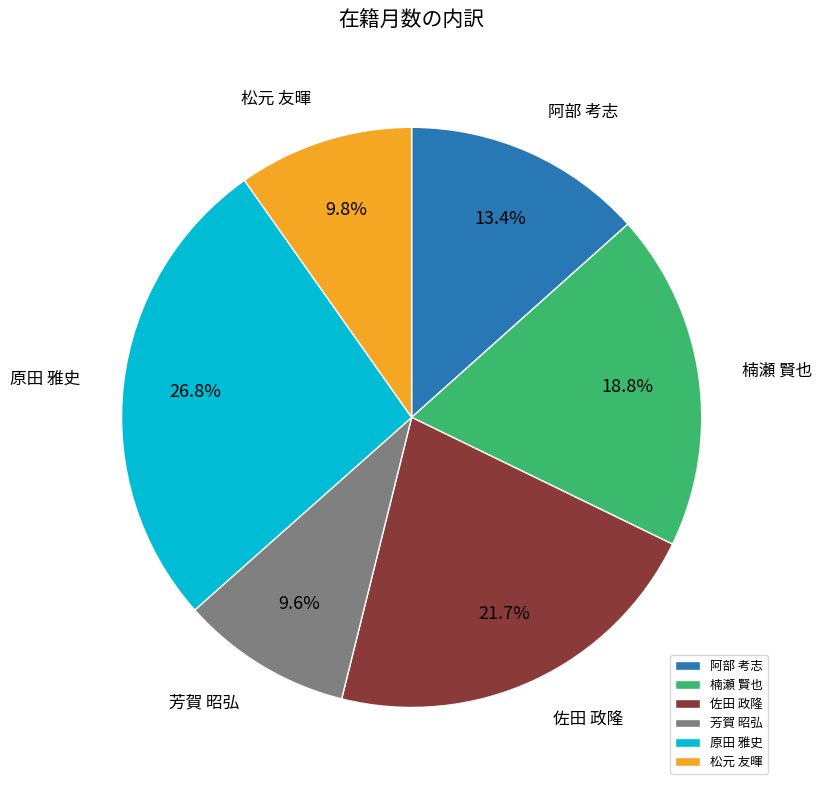

Is there any slice that represents more than half of the pie?

No